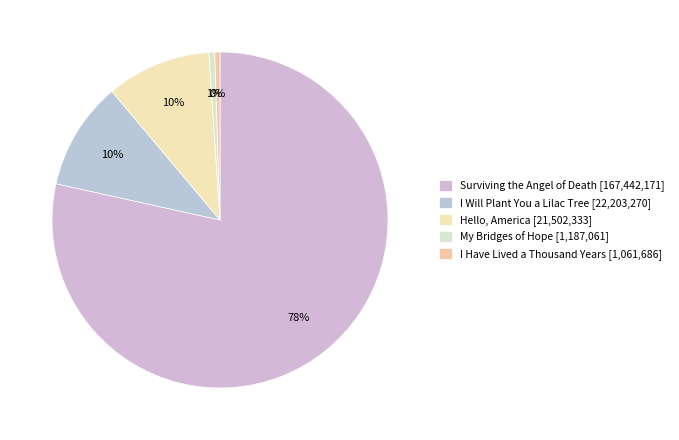

Rank the categories by value from lowest to highest.

I Have Lived a Thousand Years, My Bridges of Hope, Hello, America, I Will Plant You a Lilac Tree, Surviving the Angel of Death